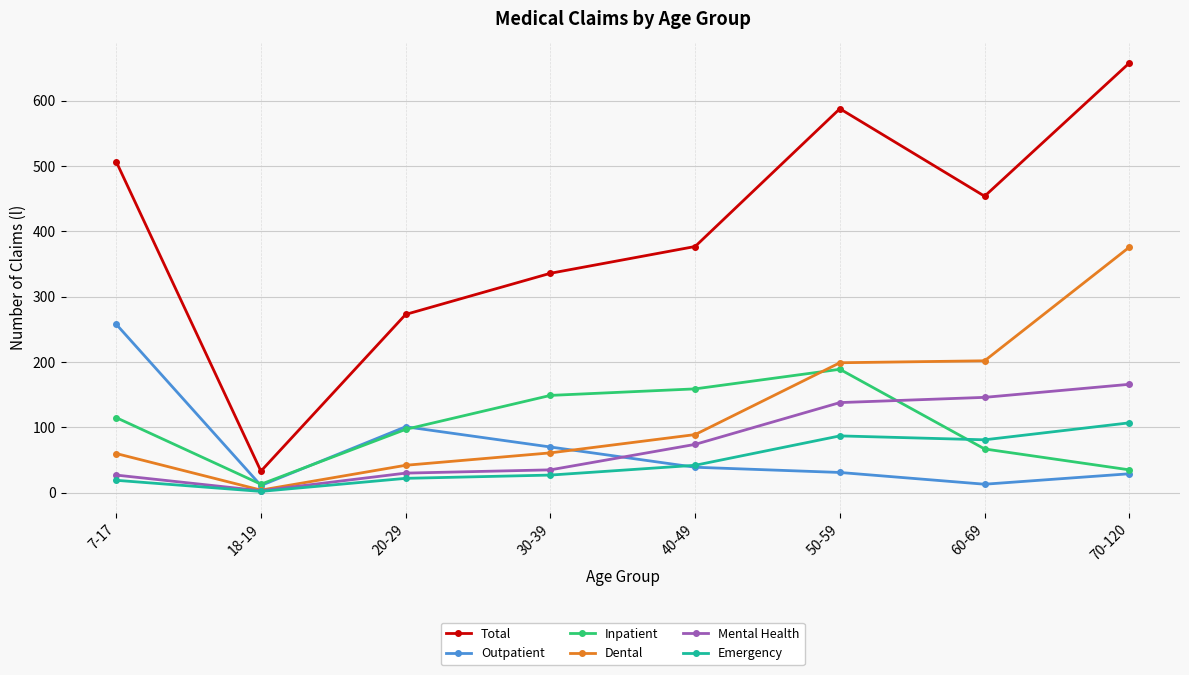

What is the label of the 3rd point from the right?

50-59